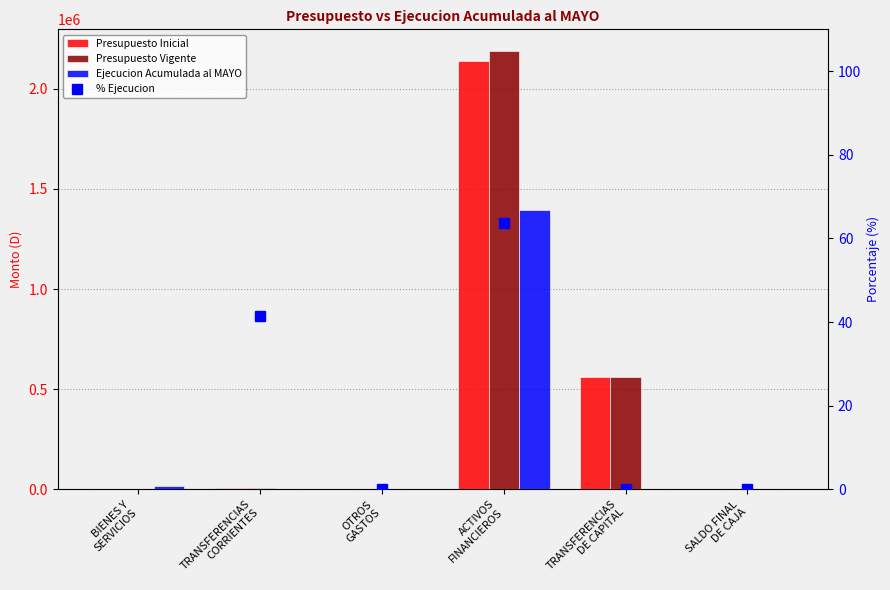

What is the difference between the maximum and second lowest values in the Ejecucion Acumulada al MAYO series?

1394106.0